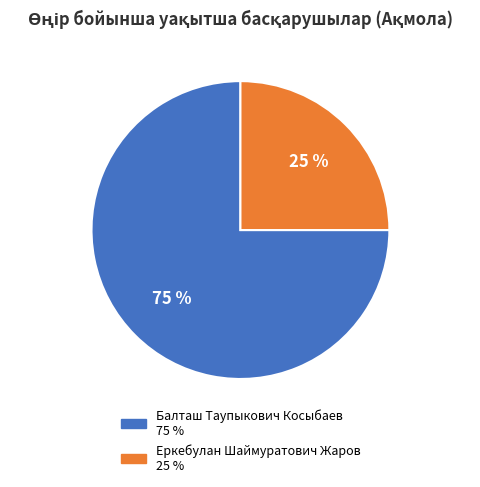

Which category has the smallest portion of the pie?

Еркебулан Шаймуратович Жаров